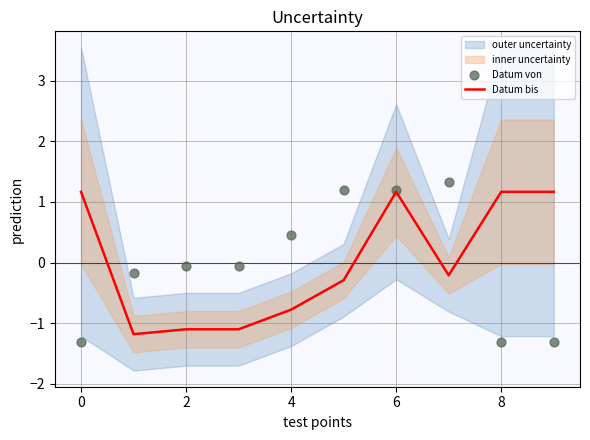

At how many categories does at least one series exceed 0?

7